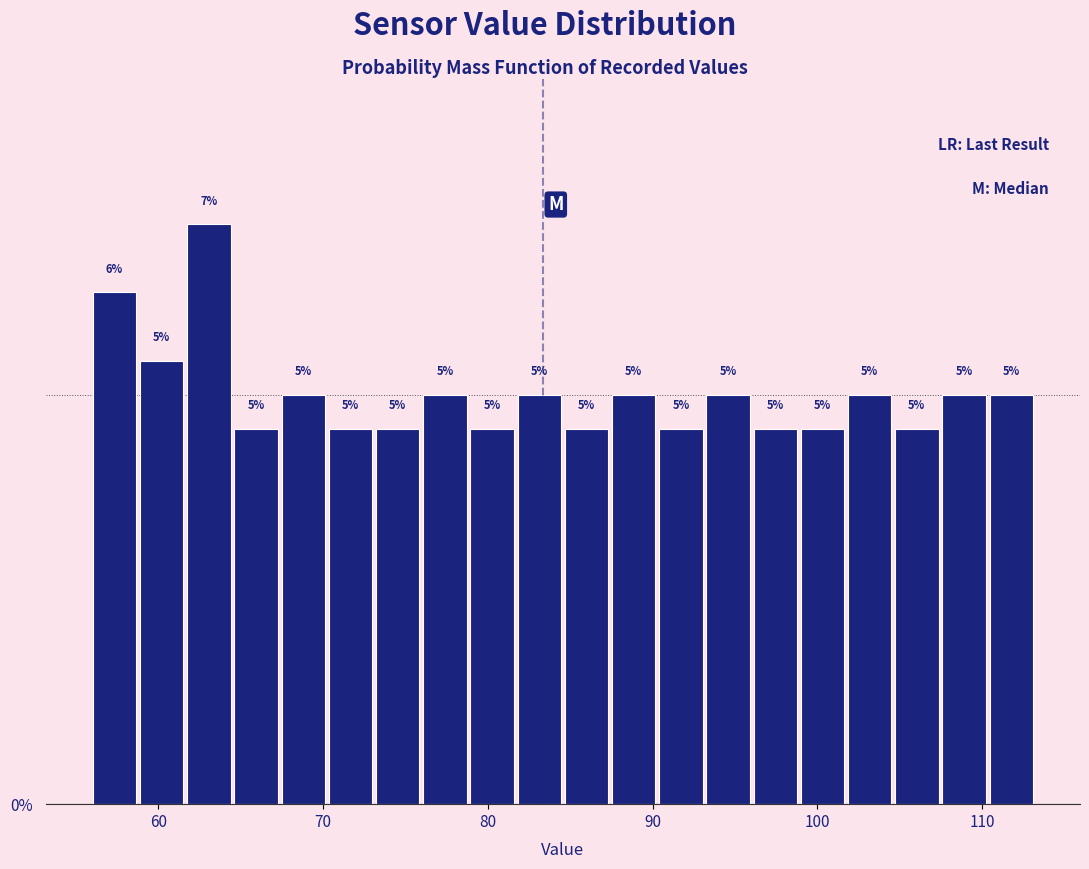

Read against the x-axis, roughly where is the centre of the tallest bar?

63